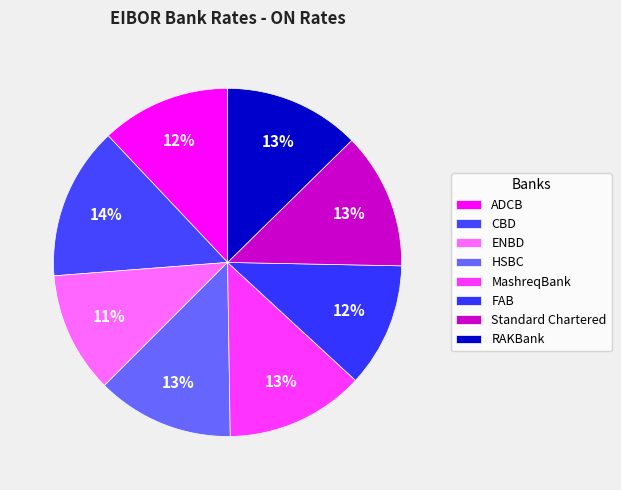

Count the number of slices in the pie.

8